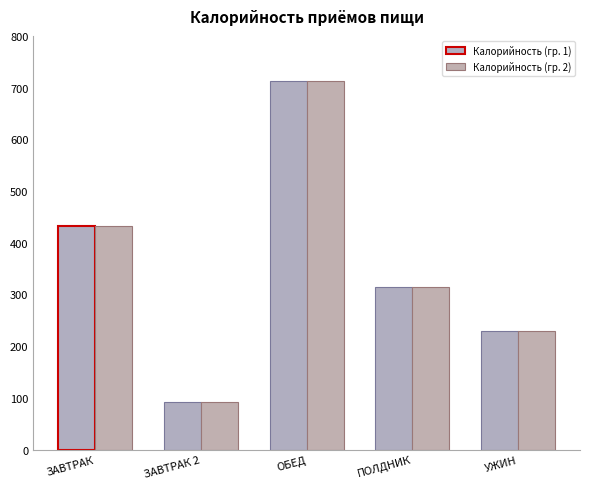

How many bars are there in each group?

2